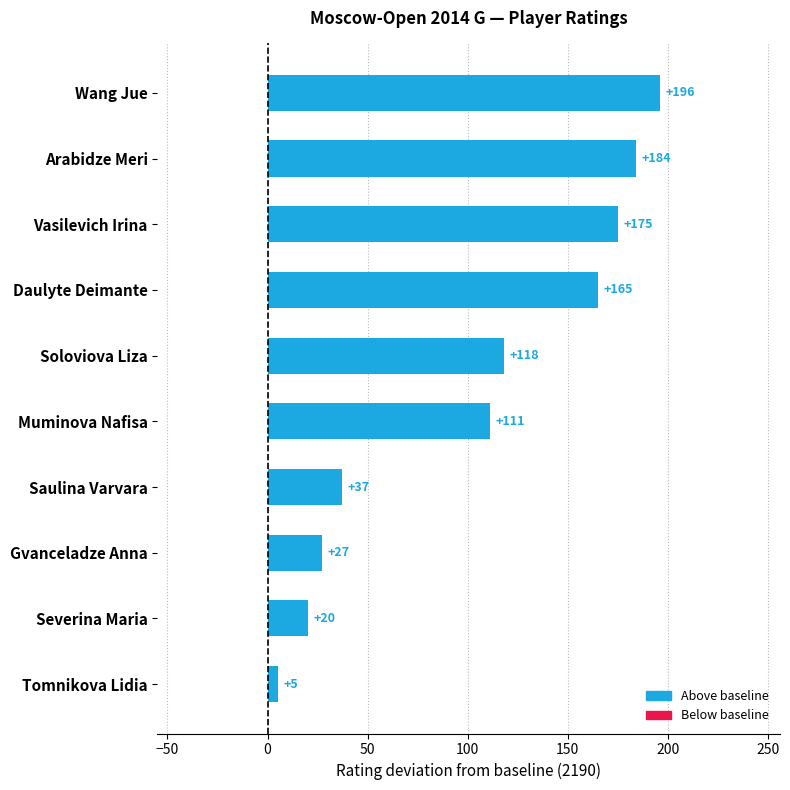

How many data points are less than 118?

5